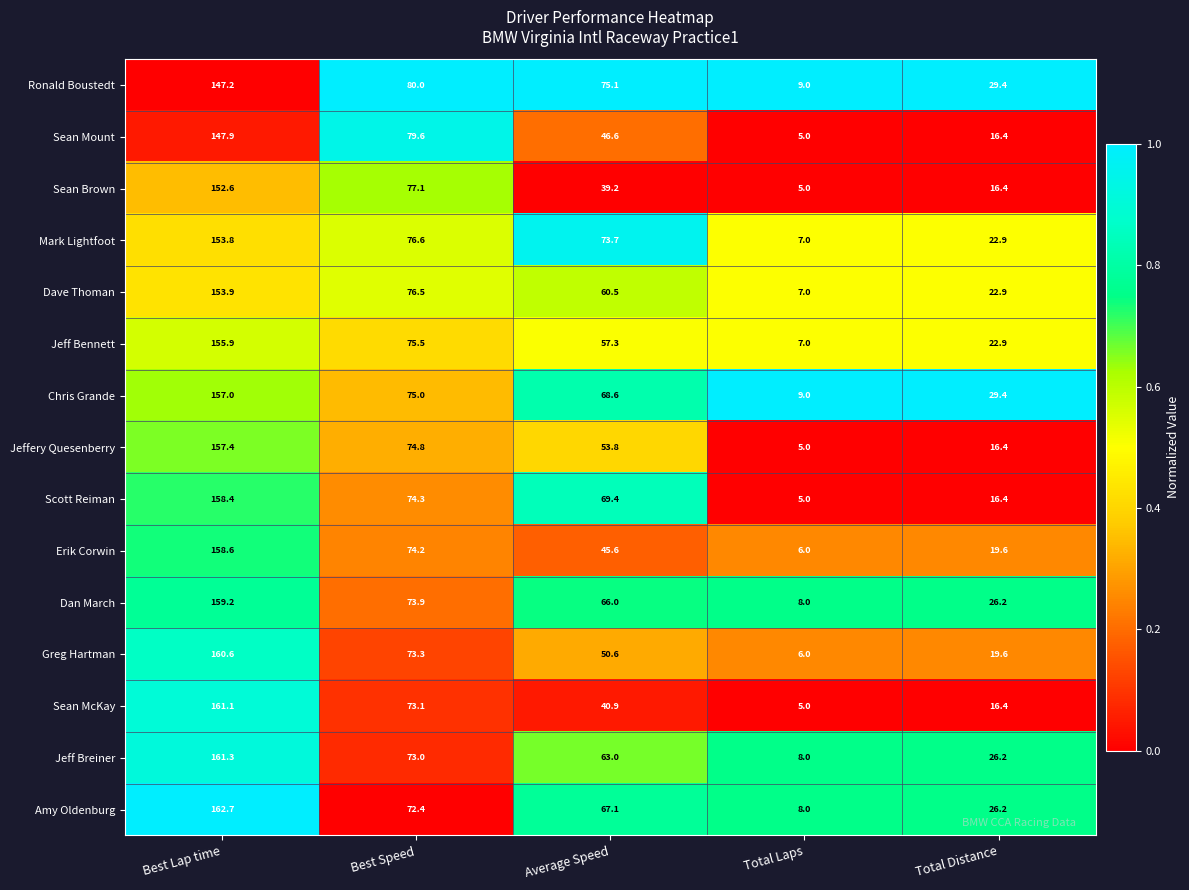

List the series in order of their peak value, lowest first.

Ronald Boustedt, Sean Mount, Sean Brown, Mark Lightfoot, Dave Thoman, Jeff Bennett, Chris Grande, Jeffery Quesenberry, Scott Reiman, Erik Corwin, Dan March, Greg Hartman, Sean McKay, Jeff Breiner, Amy Oldenburg